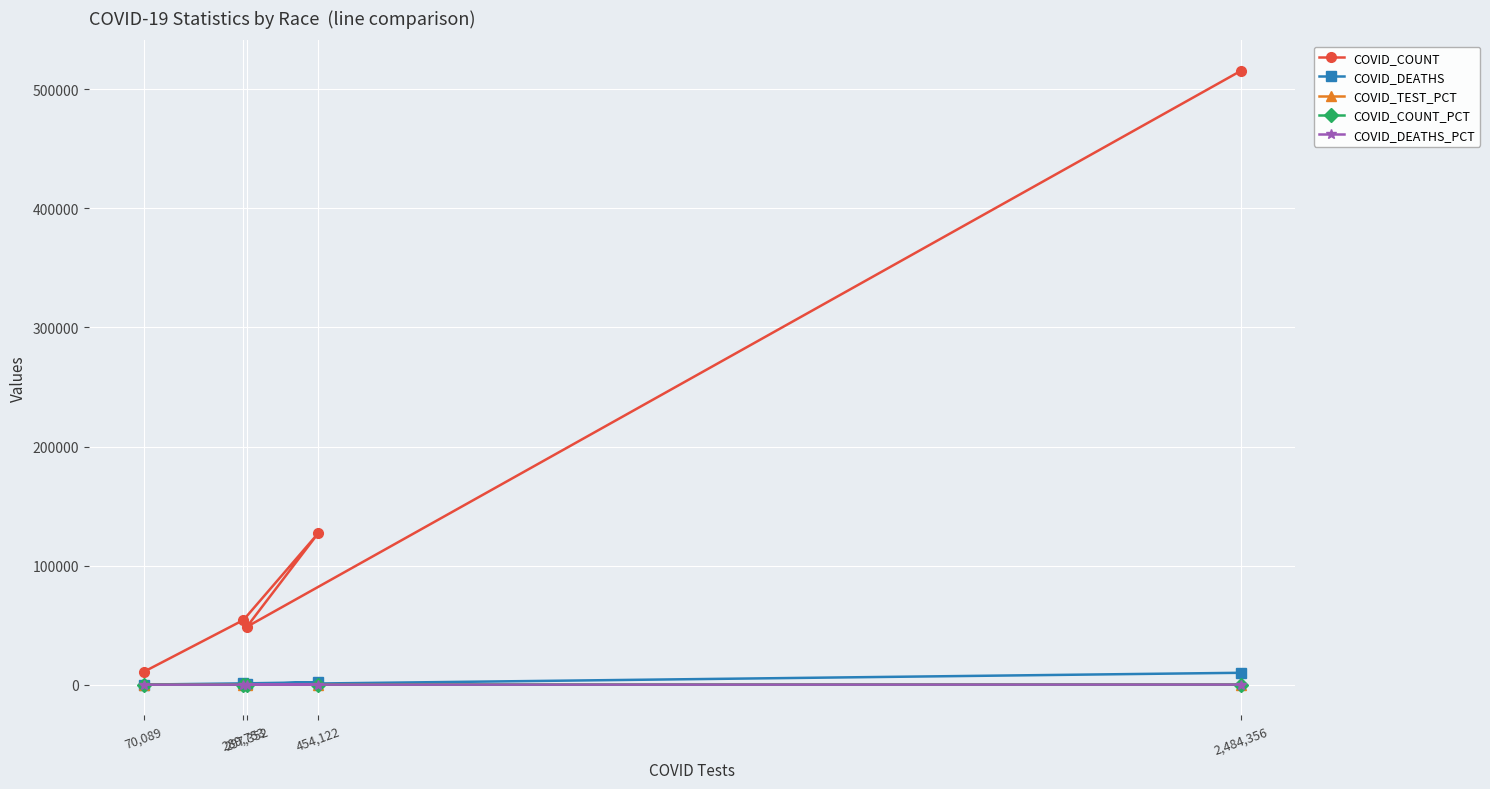

True or false: COVID_COUNT and COVID_DEATHS_PCT cross at least once.

False